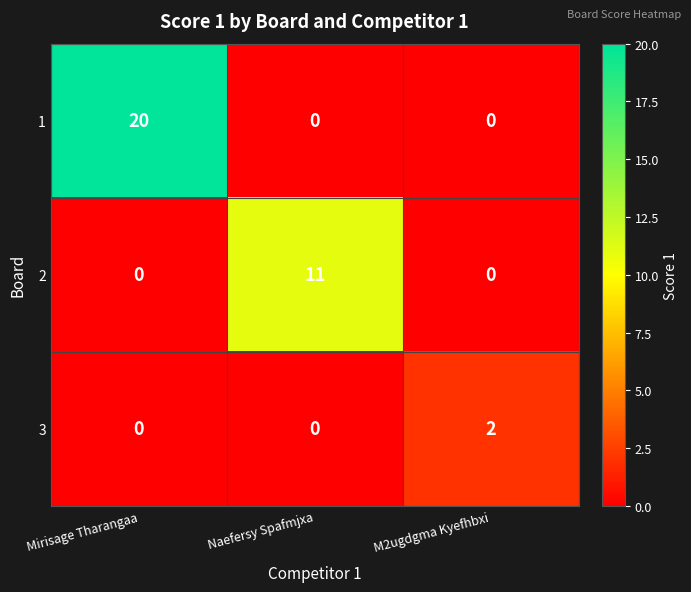

How many series are shown in this chart?

3